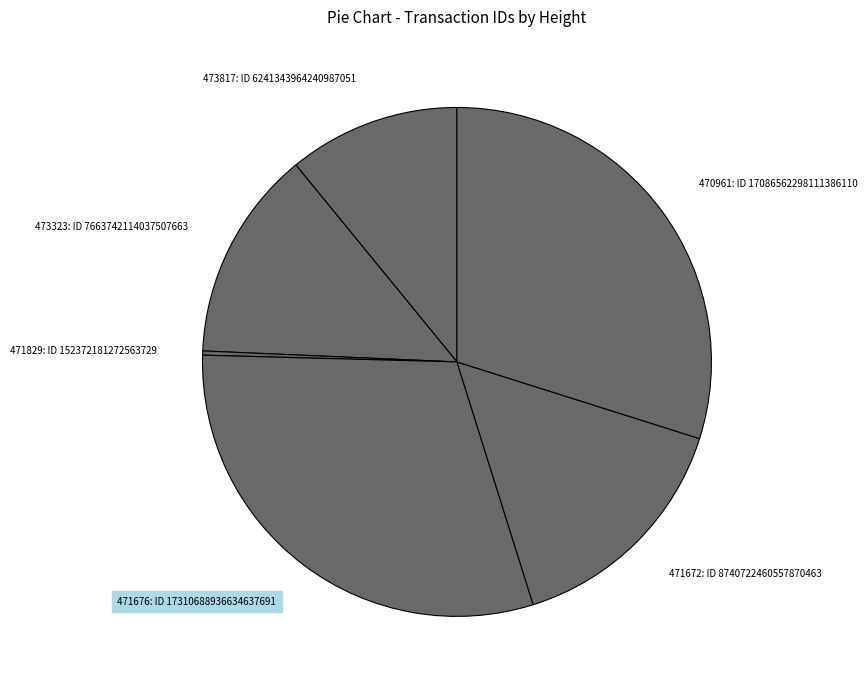

Is it true that 473323: ID 7663742114037507663 is 13% of the pie?

True